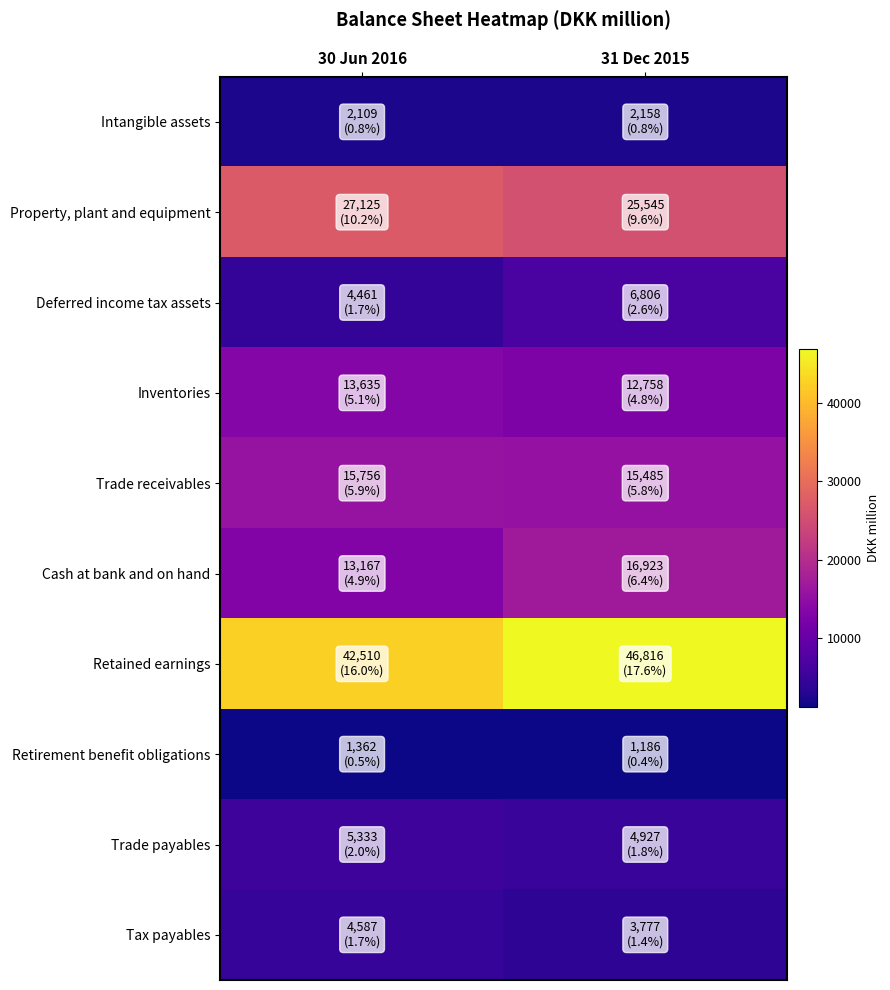

What is the spread (max minus min) of values at 30 Jun 2016?

41148